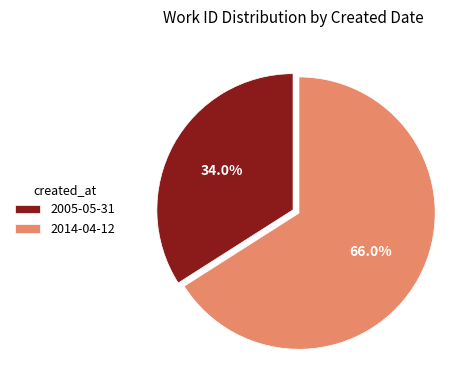

What is the total percentage of 2005-05-31 and 2014-04-12?

100.0%